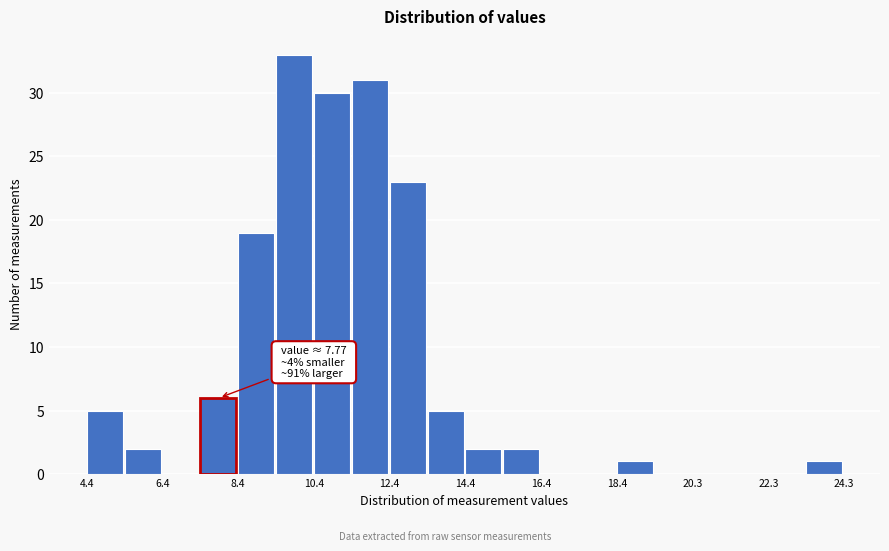

Which range on the x-axis has the tallest bar?

9.4 to 10.4